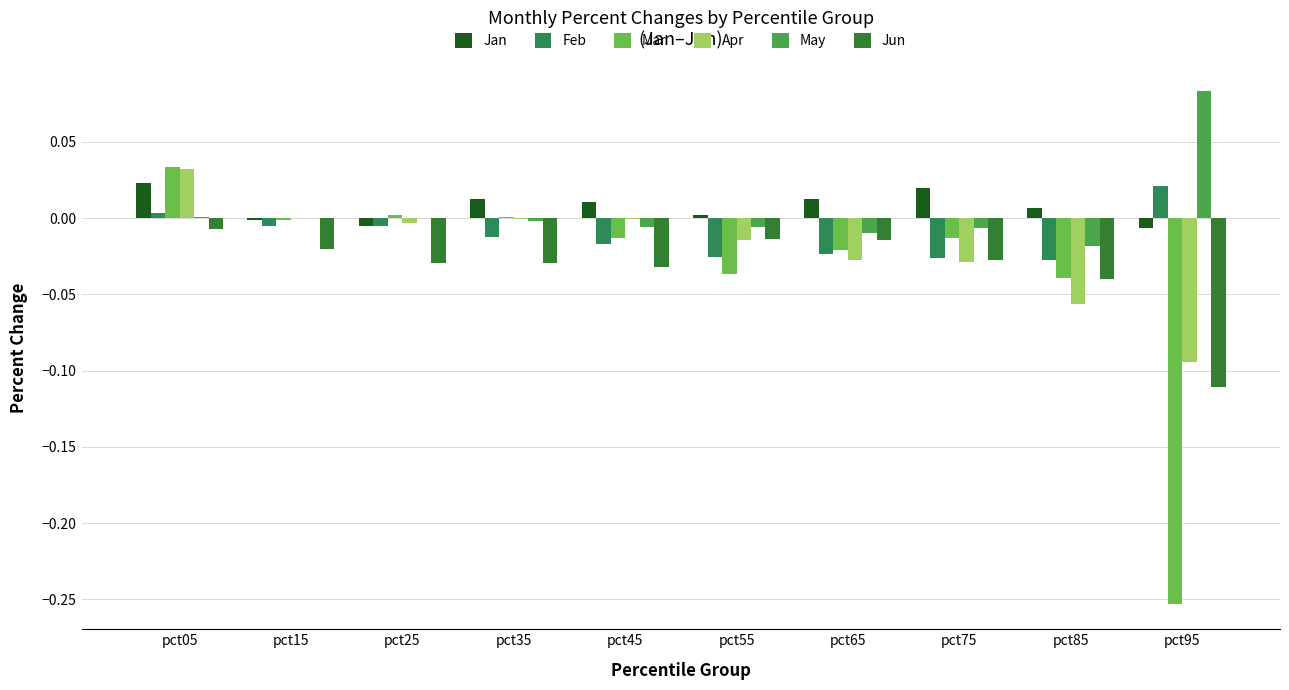

Reading left to right, list all the values displayed in this chart.

Jan: 0.0	-0.0	-0.0	0.0	0.0	0.0	0.0	0.0	0.0	-0.0
Feb: 0.0	-0.0	-0.0	-0.0	-0.0	-0.0	-0.0	-0.0	-0.0	0.0
Mar: 0.0	-0.0	0.0	0.0	-0.0	-0.0	-0.0	-0.0	-0.0	-0.3
Apr: 0.0	0.0	-0.0	-0.0	-0.0	-0.0	-0.0	-0.0	-0.1	-0.1
May: 0.0	0.0	-0.0	-0.0	-0.0	-0.0	-0.0	-0.0	-0.0	0.1
Jun: -0.0	-0.0	-0.0	-0.0	-0.0	-0.0	-0.0	-0.0	-0.0	-0.1